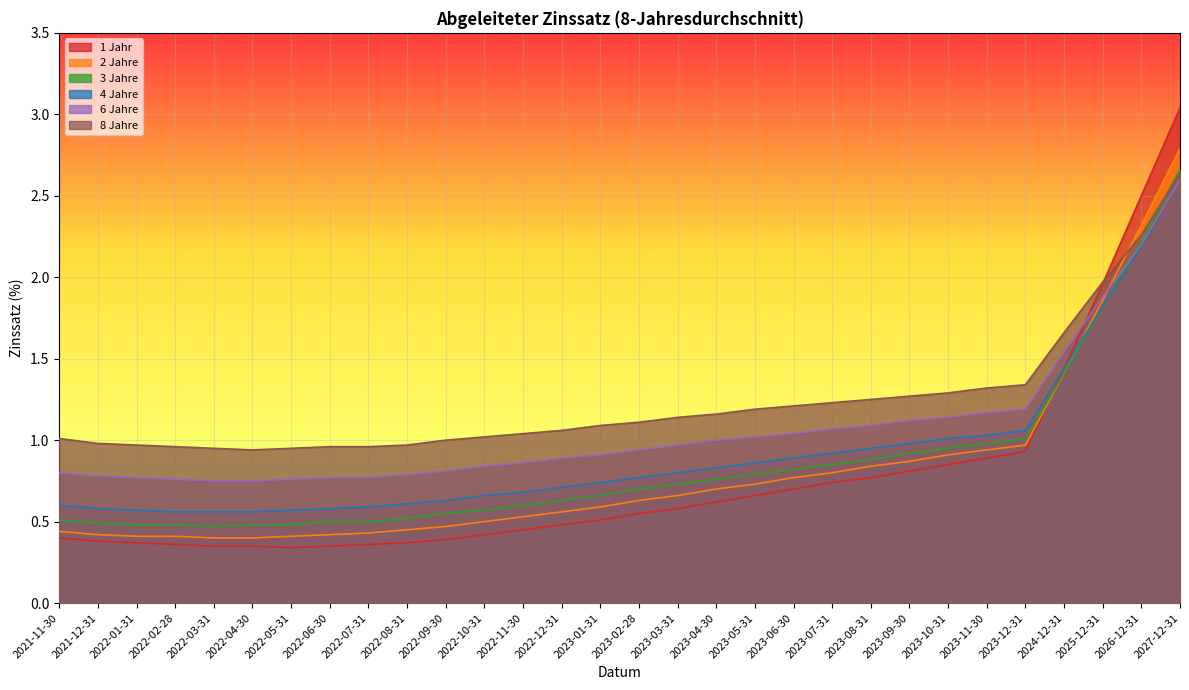

What is the difference between the maximum and minimum values in the 2 Jahre series?

2.4